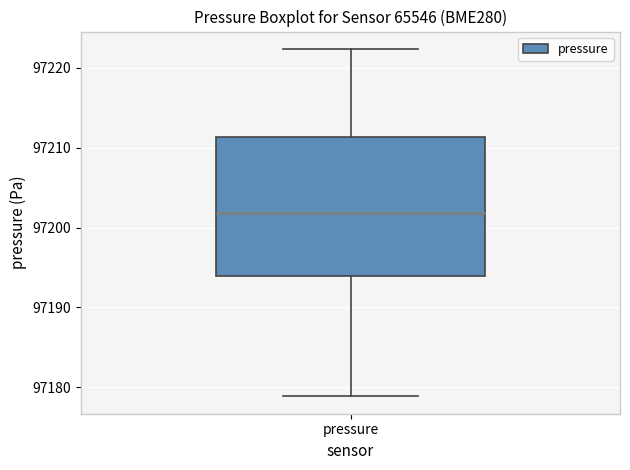

Read this box plot against the y-axis: the position of the median line, the range covered by the box, and the ends of both whiskers. The values are not printed on the chart, so give them approximately, as read against the axis.

median 97202, box 97194 to 97211, whiskers 97179 to 97222